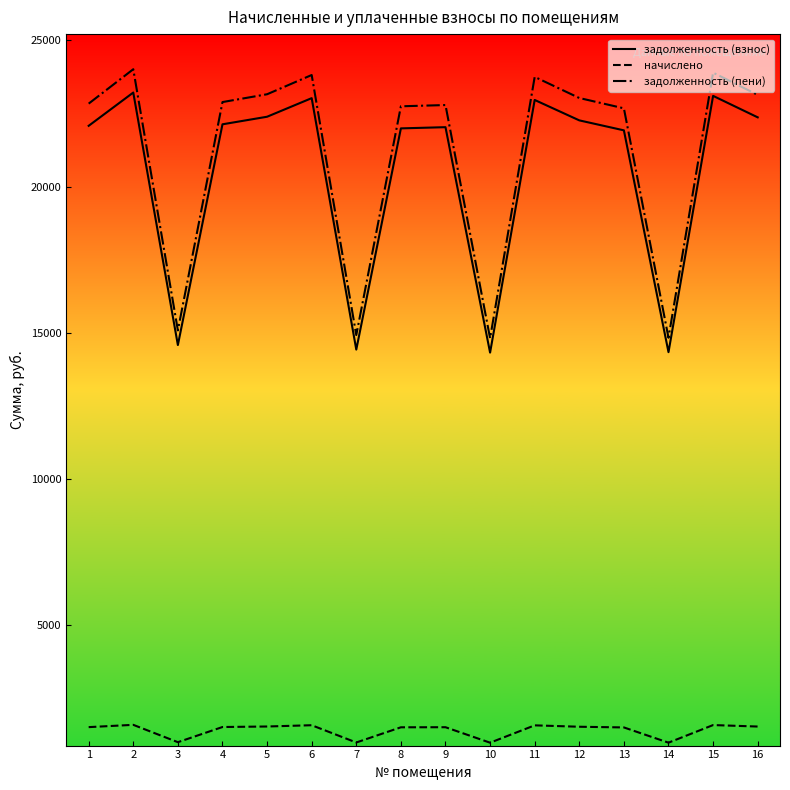

What is the difference between the maximum and minimum values in the задолженность (взнос) series?

8893.8